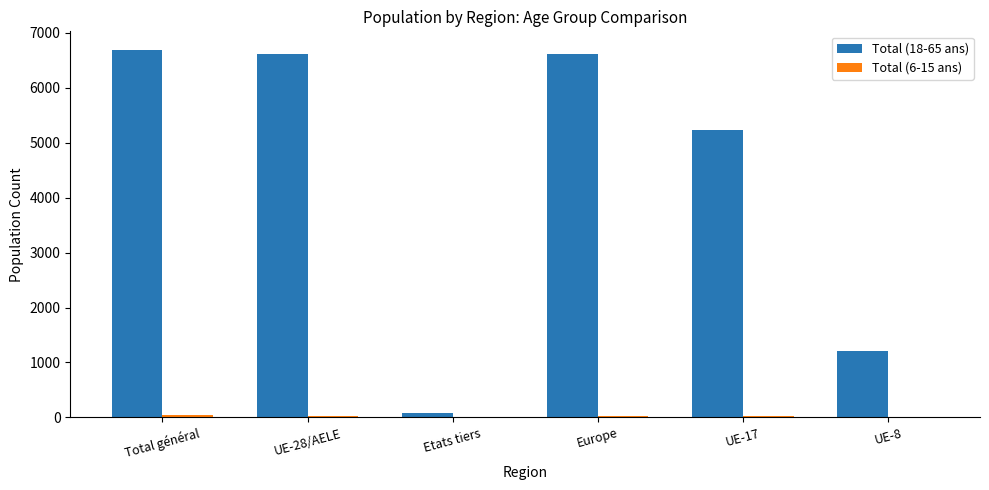

What is the maximum value shown in the chart?

6693